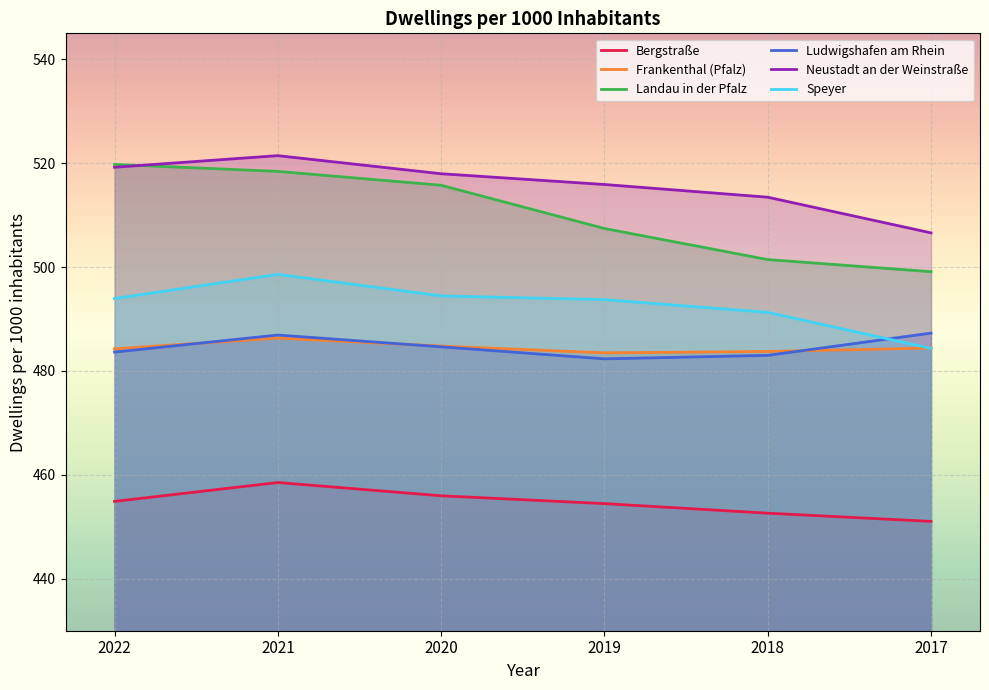

The value of Bergstraße at 2019 is 454.5. True or false?

True